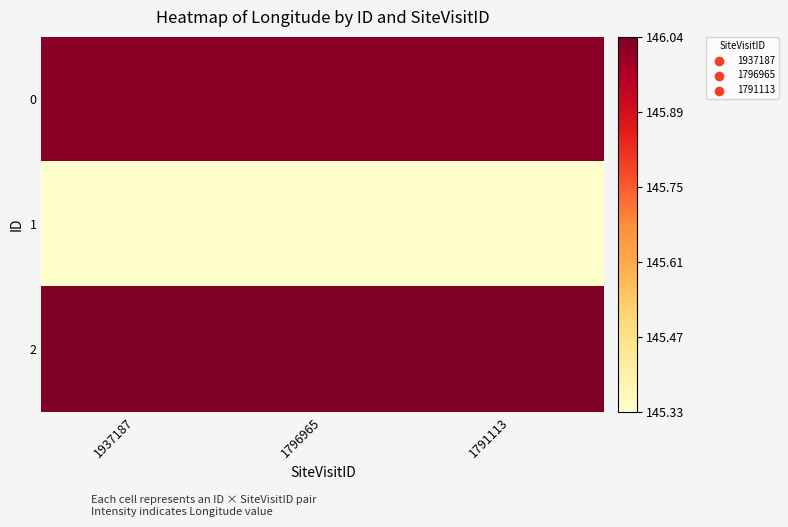

Reading left to right, extract all data points from this chart.

0: 1937187=146.0	1796965=146.0	1791113=146.0
1: 1937187=145.3	1796965=145.3	1791113=145.3
2: 1937187=146.0	1796965=146.0	1791113=146.0